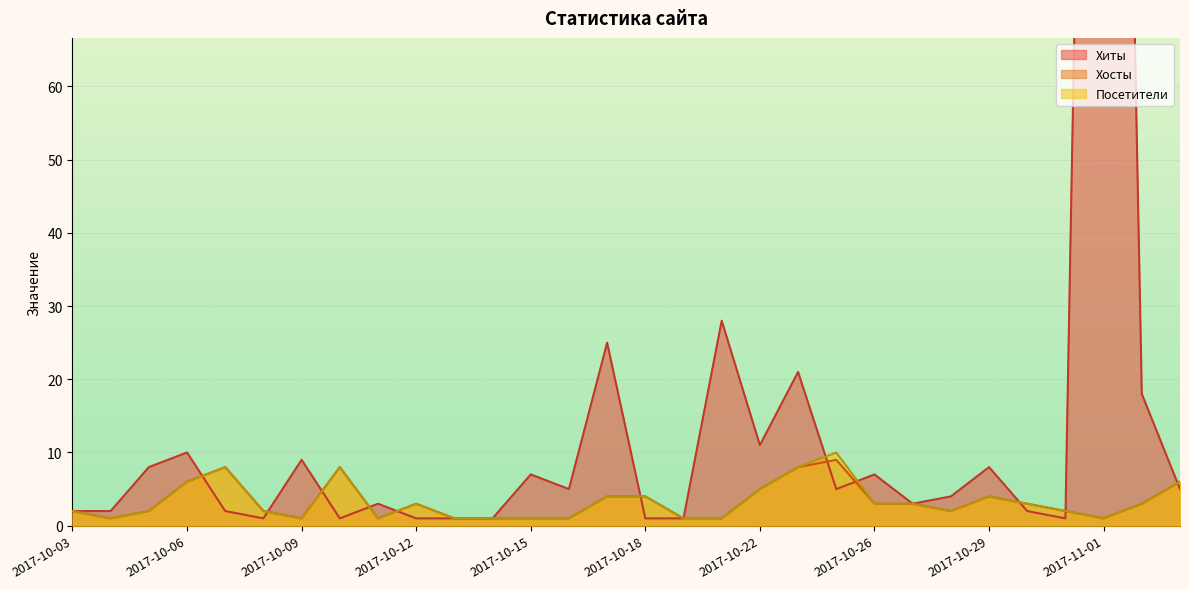

Does the chart display data point markers on the line(s)?

No